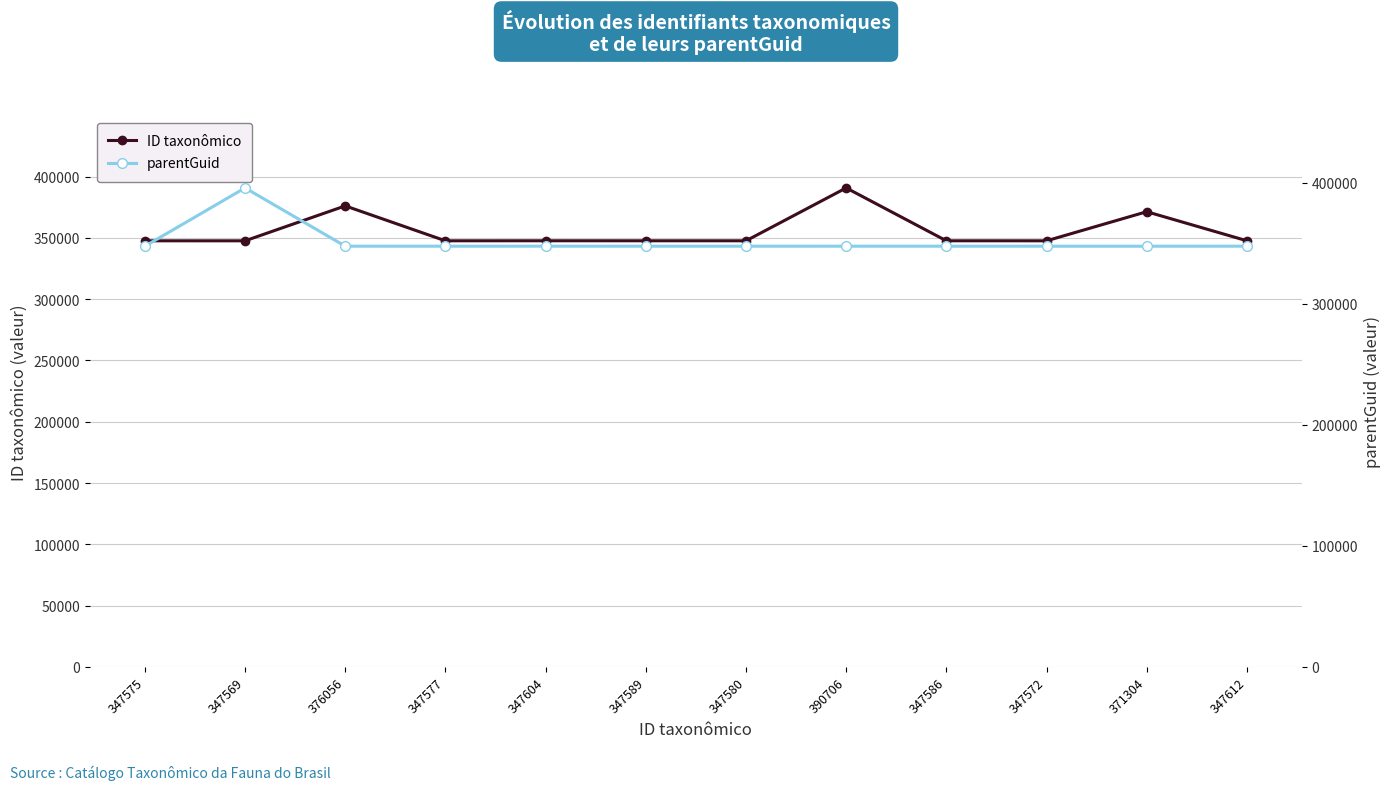

Which label corresponds to the largest value in the chart?

347569